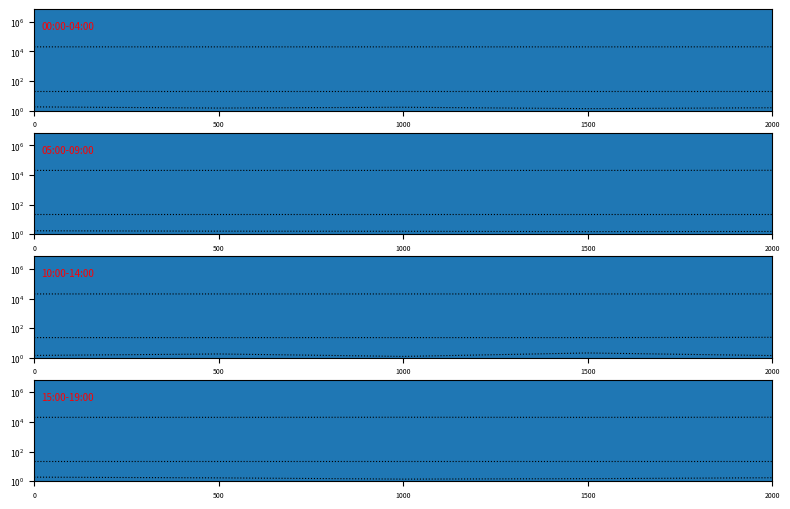

Reading left to right, what are all the values shown in this chart?

Max_cycle: 0=20509.0	500=20424.0	1000=20760.0	1500=20416.0	2000=20821.0
SDS_P2: 0=1.9	500=1.7	1000=1.4	1500=1.5	2000=1.7
Min_cycle: 0=24.0	500=24.0	1000=24.0	1500=24.0	2000=24.0